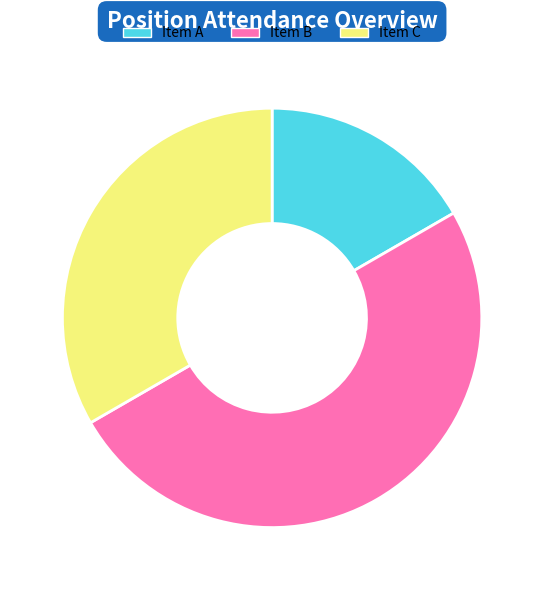

How many slices are in this pie chart?

3